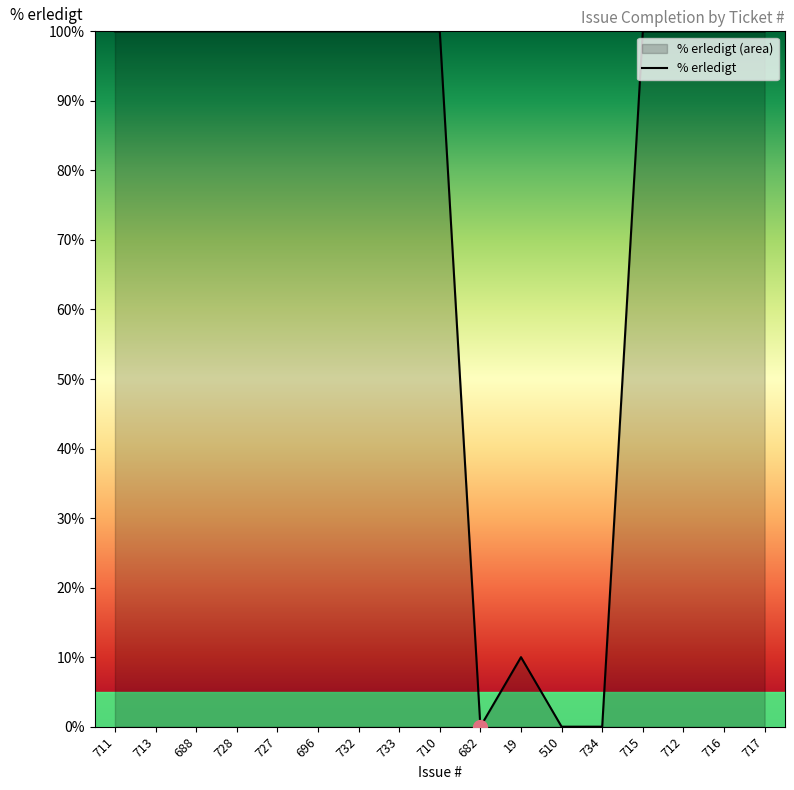

What position from the right is 713?

16